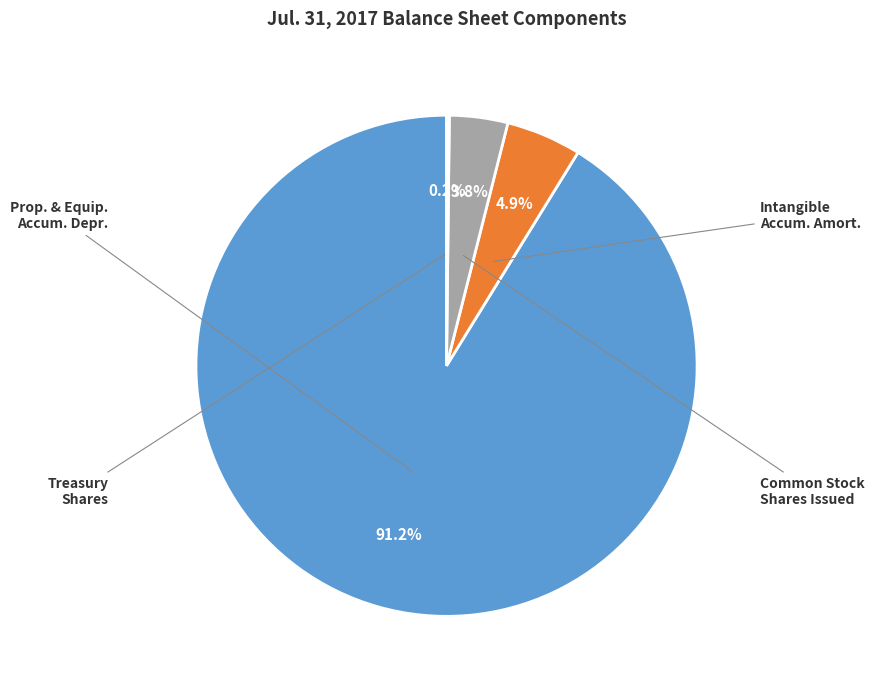

Is there a majority slice in this chart?

Yes